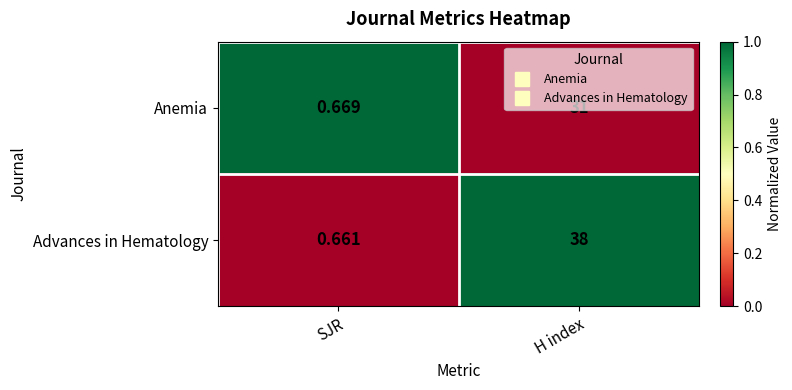

Rank the categories by Advances in Hematology value from lowest to highest.

SJR, H index